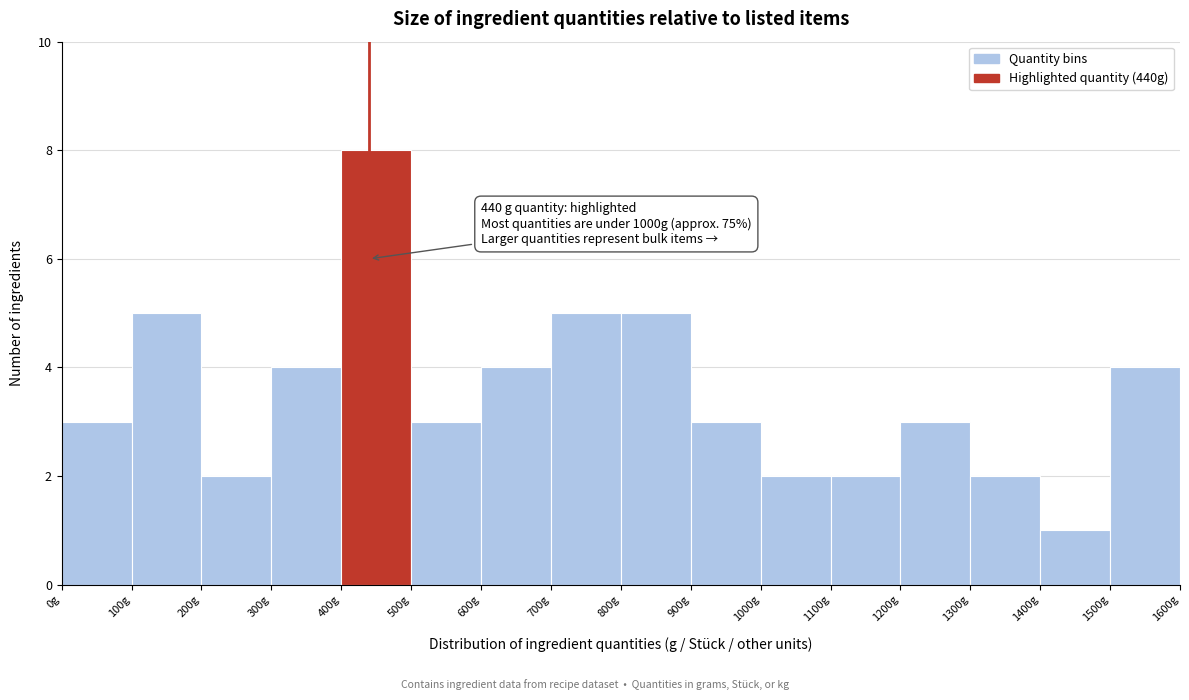

Over which range of the x-axis is the bar tallest?

400 to 500